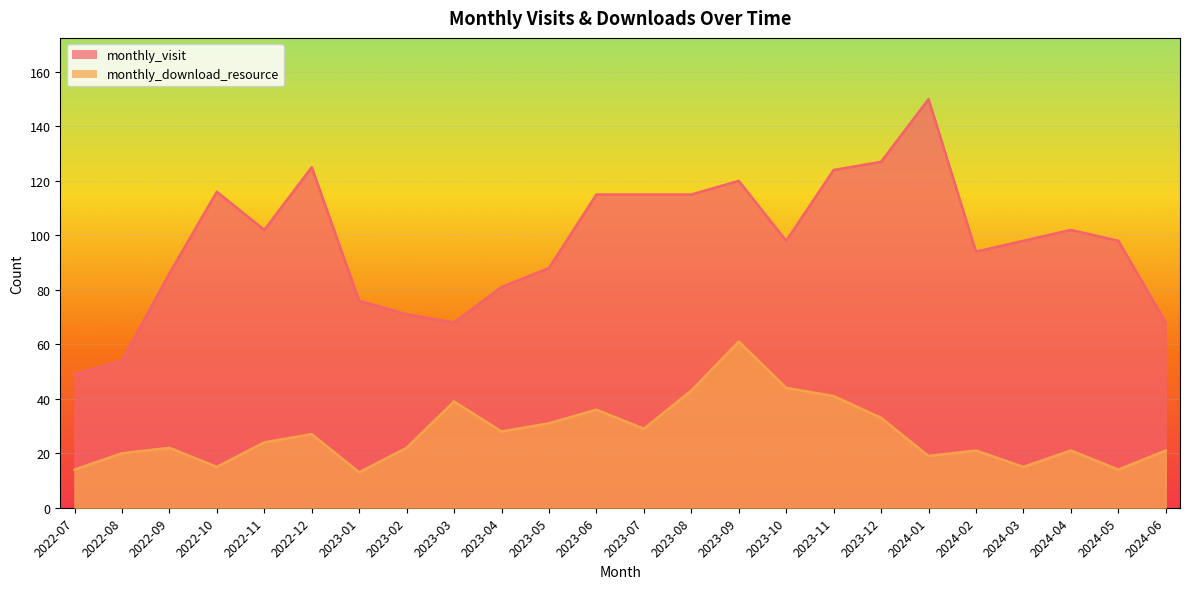

What is the label of the 12th point from the right?

2023-07